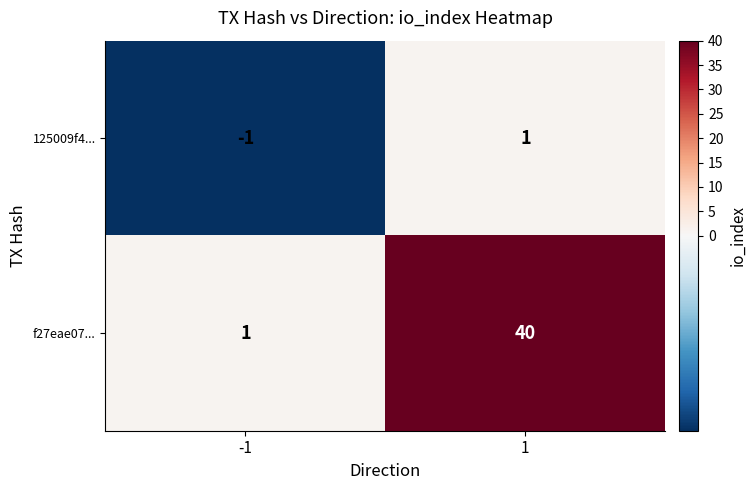

Reading left to right, what are all the values shown in this chart?

125009f4...: -1=-1	1=1
f27eae07...: -1=1	1=40